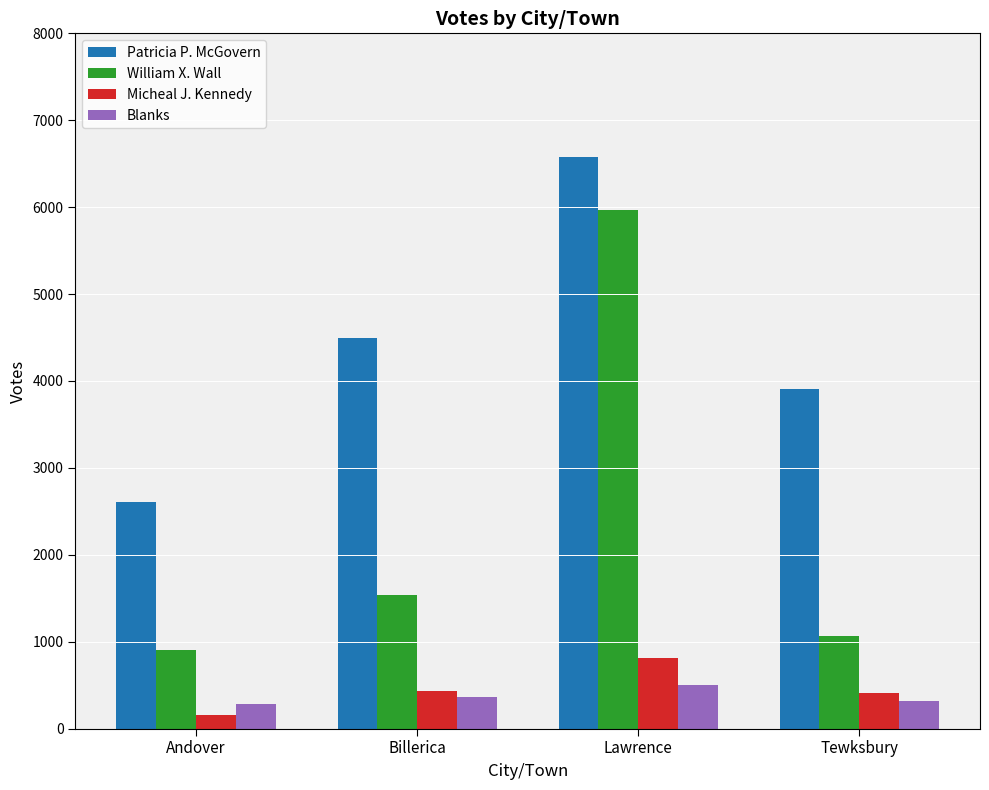

What are all the series names shown in the legend?

Patricia P. McGovern, William X. Wall, Micheal J. Kennedy, Blanks